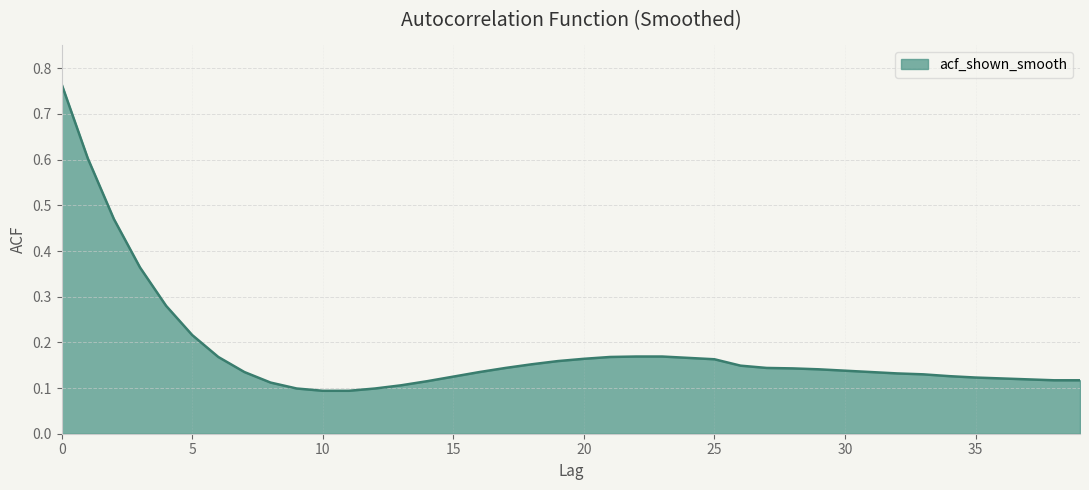

Rank the categories by value from highest to lowest.

0, 1, 2, 3, 4, 5, 22, 23, 6, 21, 24, 20, 25, 19, 18, 26, 17, 27, 28, 29, 30, 7, 16, 31, 32, 33, 34, 15, 35, 36, 37, 38, 39, 14, 8, 13, 9, 12, 10, 11